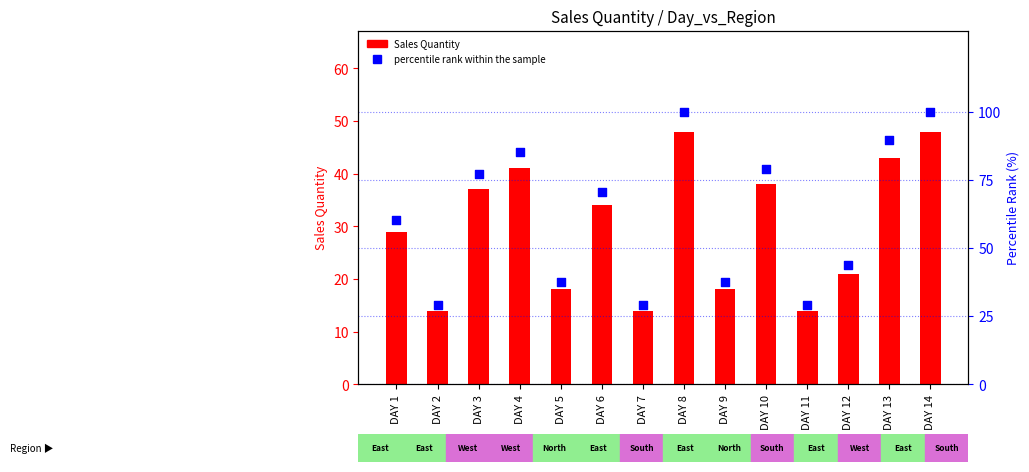

Which series has the largest total across all categories?

percentile rank within the sample